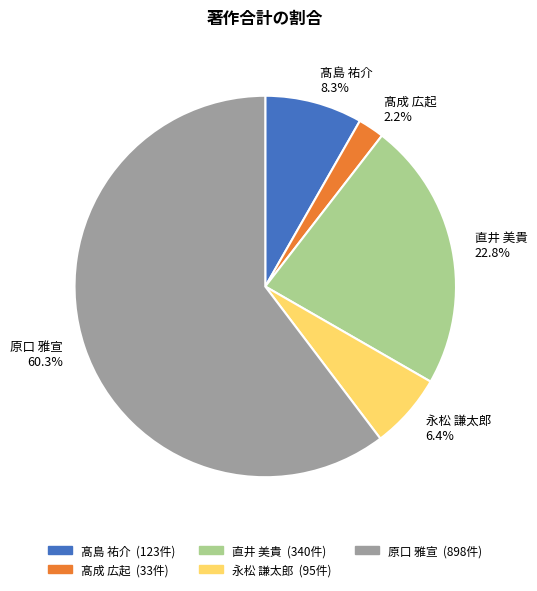

Is the sum of 永松 謙太郎 and 髙成 広起 greater than half?

No